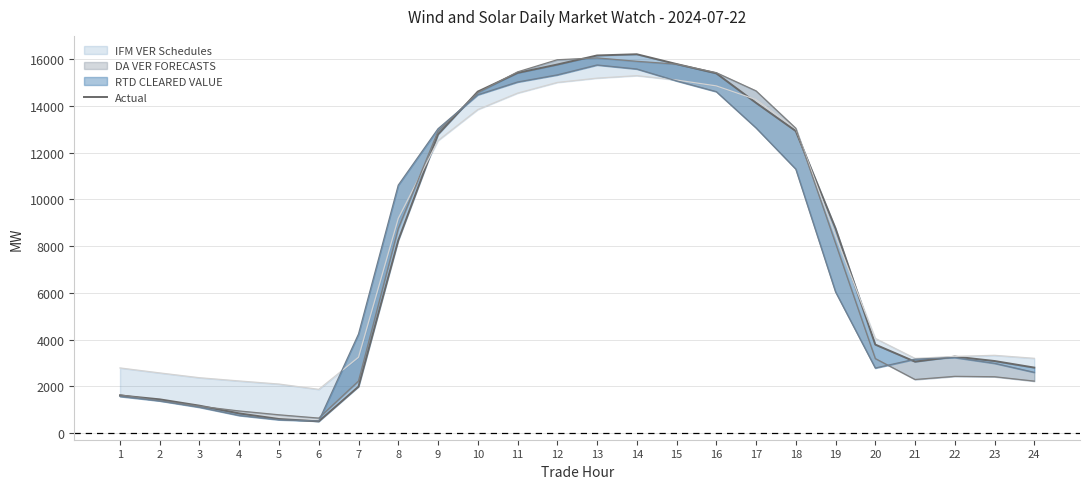

Is this an area chart (filled region under the line)?

No